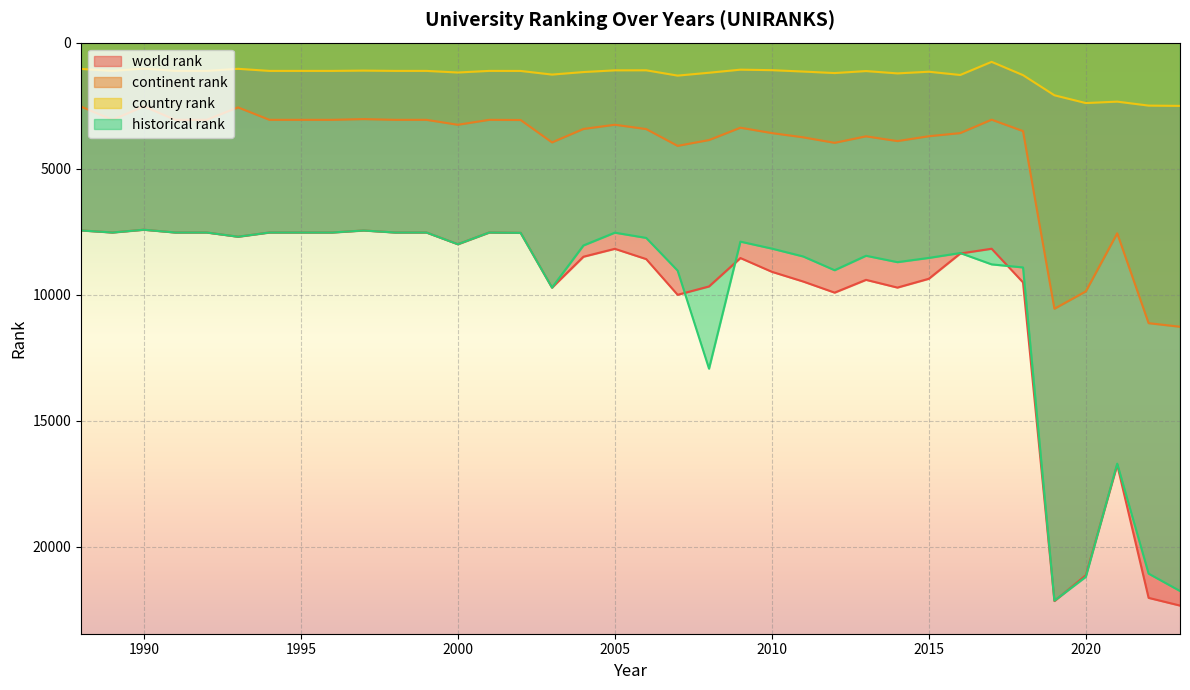

At how many categories does at least one series exceed 16996?

4